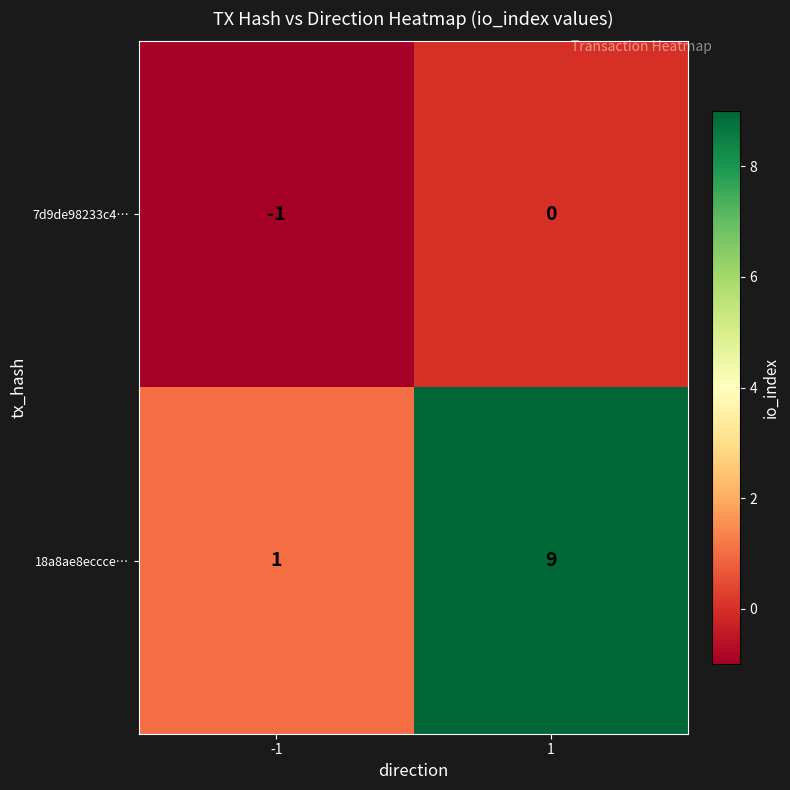

Is it true that 7d9de98233c4… equals -1 at -1?

True